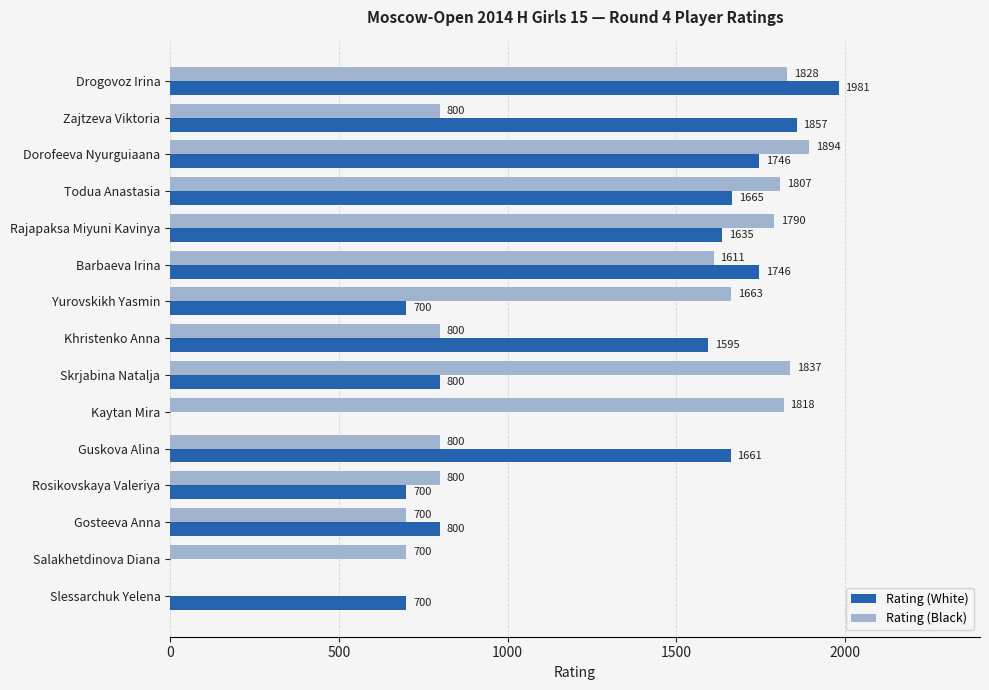

Is it true that Rating (Black) equals 1127 at Drogovoz Irina?

False